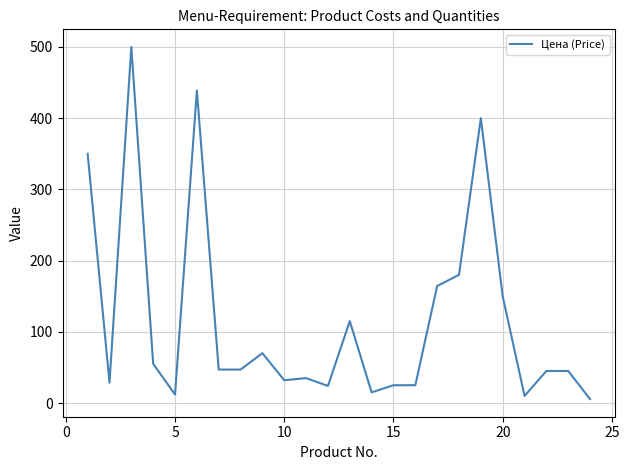

What is the greatest value displayed?

500.0